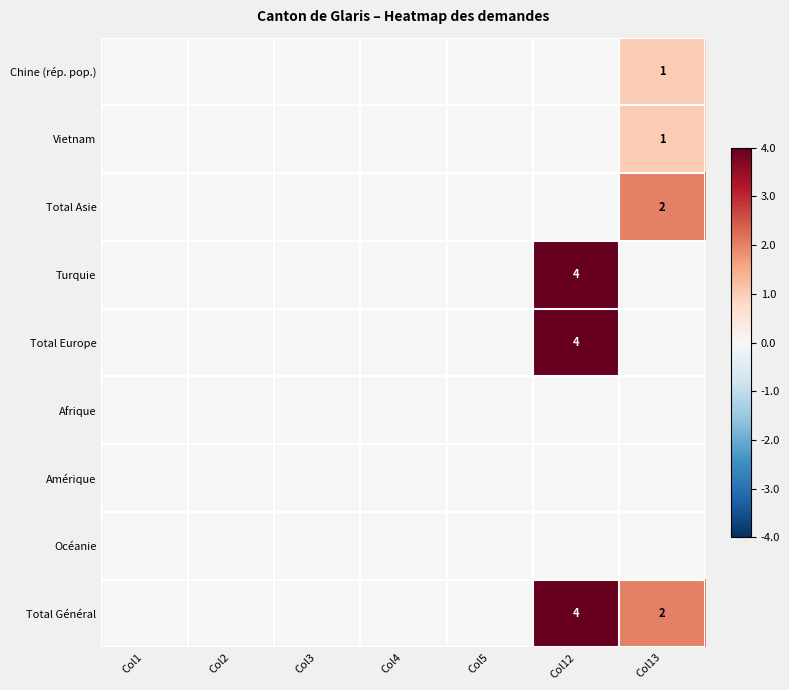

True or false: Turquie has a value of 6 at Col12.

False